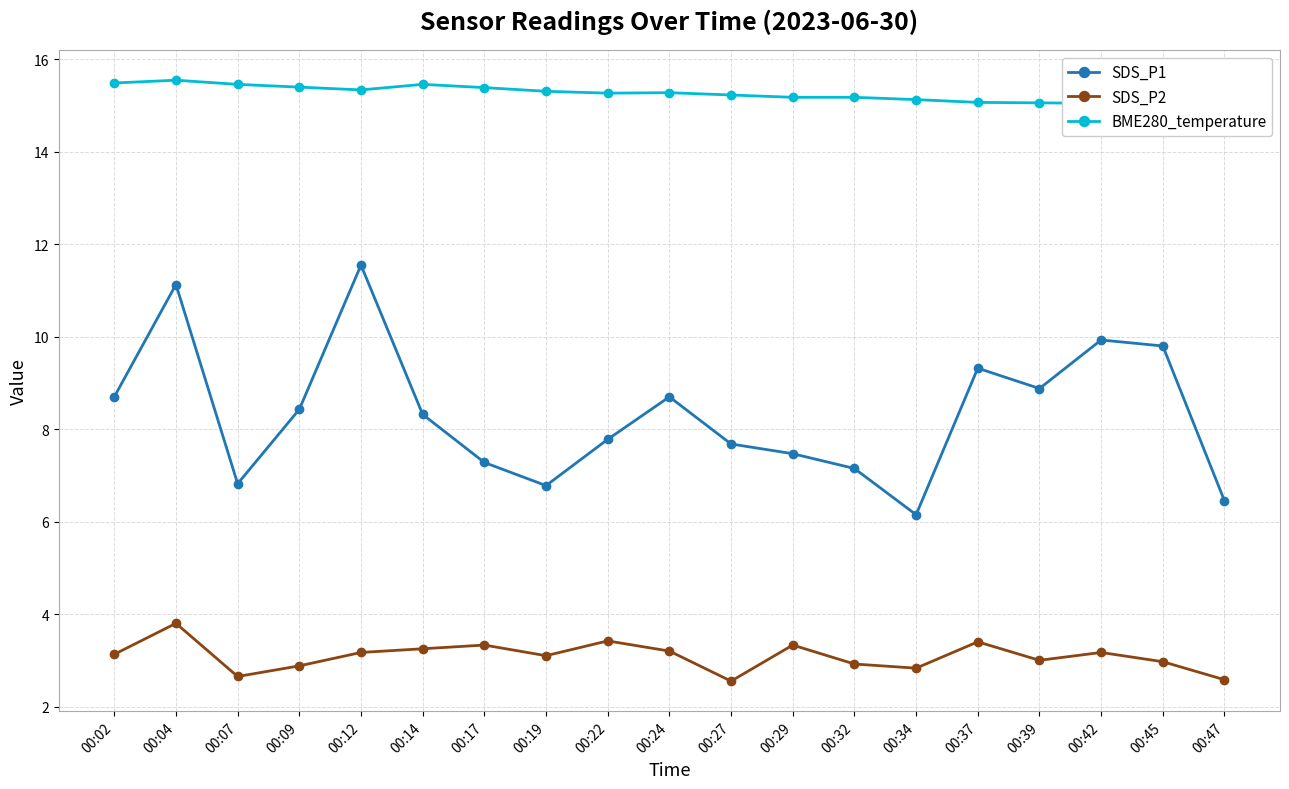

Read the BME280_temperature value at 00:29.

15.2